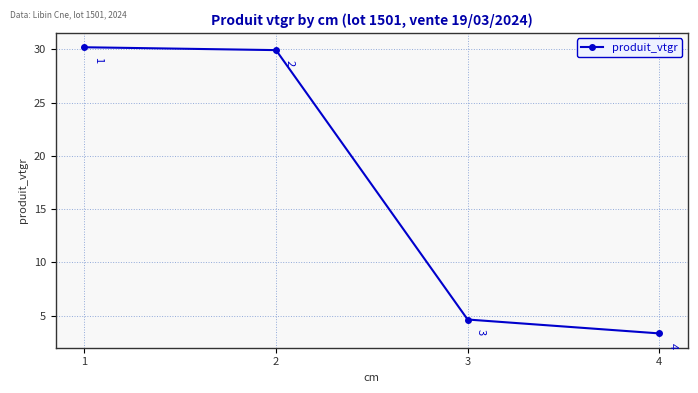

True or false: there are more than 1 points higher than both neighbors.

False